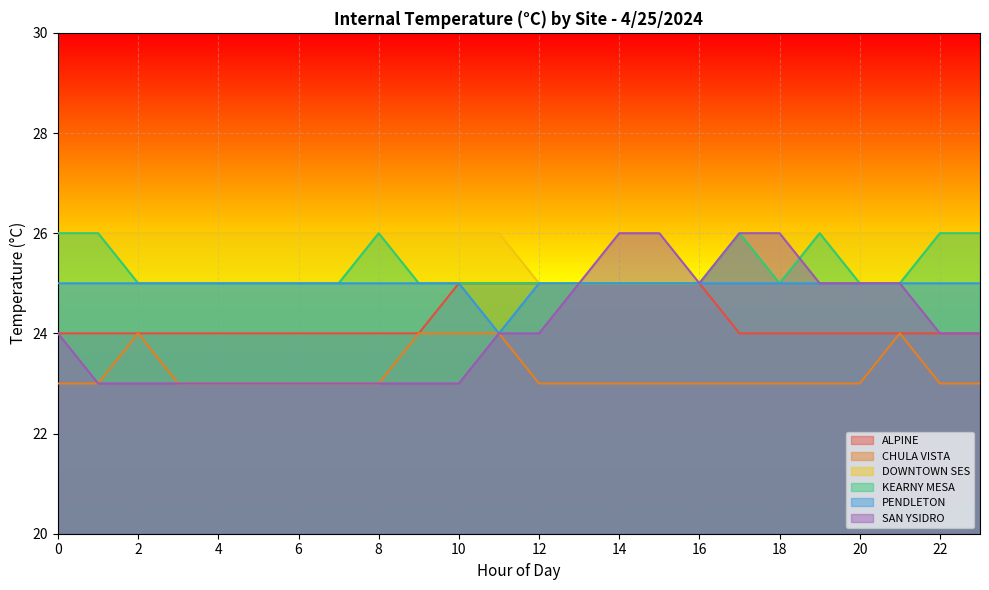

List the labels in order of SAN YSIDRO value, smallest first.

1, 2, 3, 4, 5, 6, 7, 8, 9, 10, 0, 11, 12, 22, 23, 13, 16, 19, 20, 21, 14, 15, 17, 18